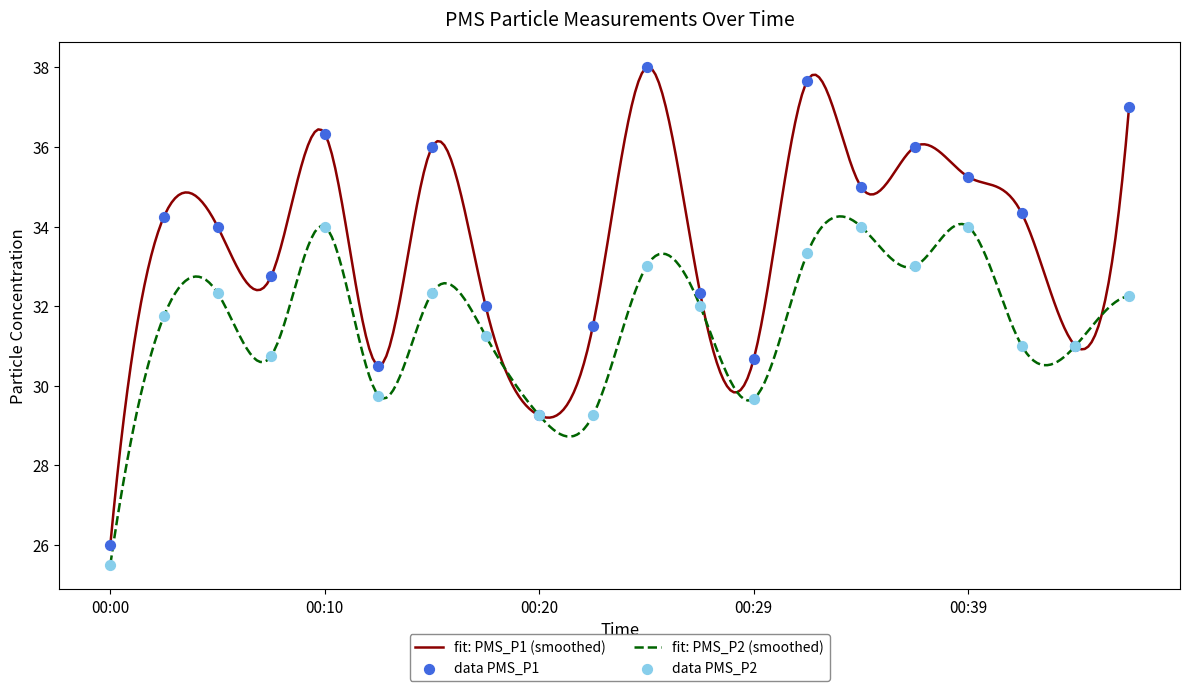

What is the maximum value for fit: PMS_P2 (smoothed)?

34.3